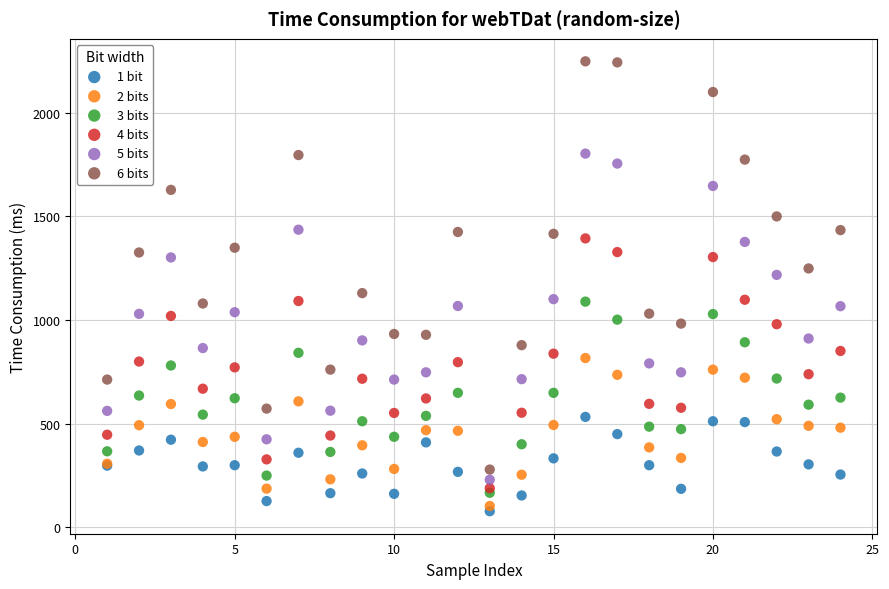

What are all the series names shown in the legend?

1 bit, 2 bits, 3 bits, 4 bits, 5 bits, 6 bits